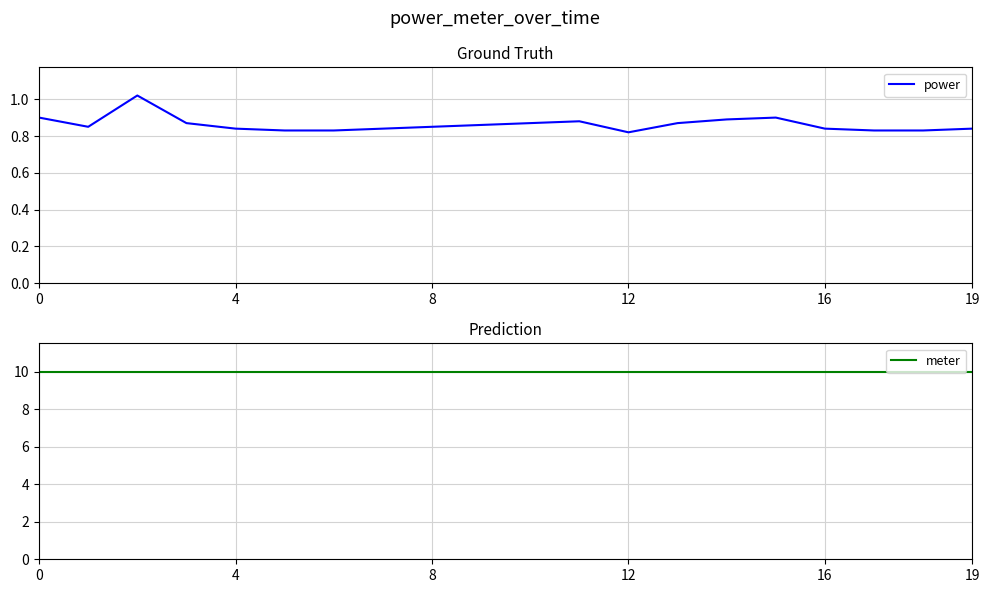

Is the value of meter at 19 greater than the value of power at 13?

Yes